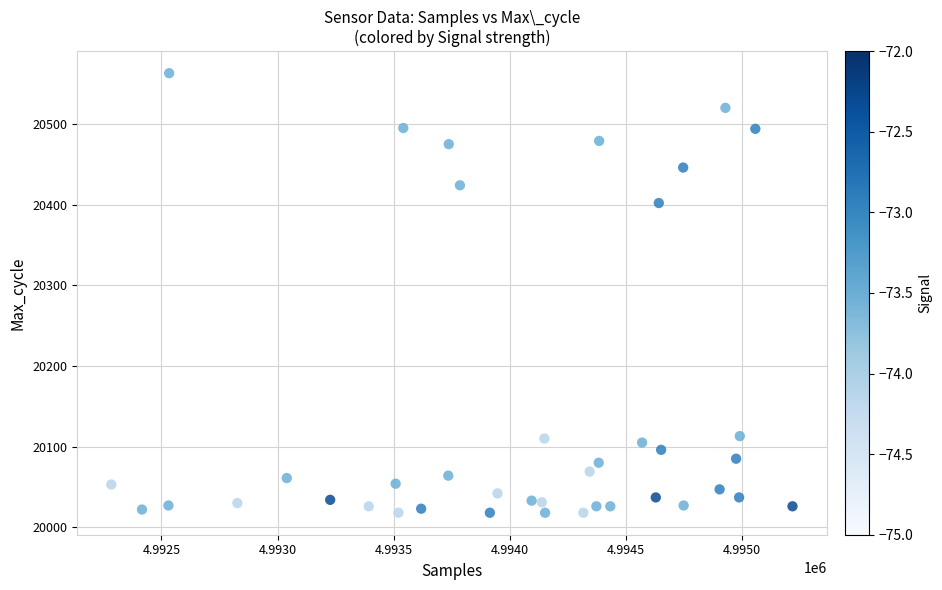

What is the range of Y values (max minus min)?

545